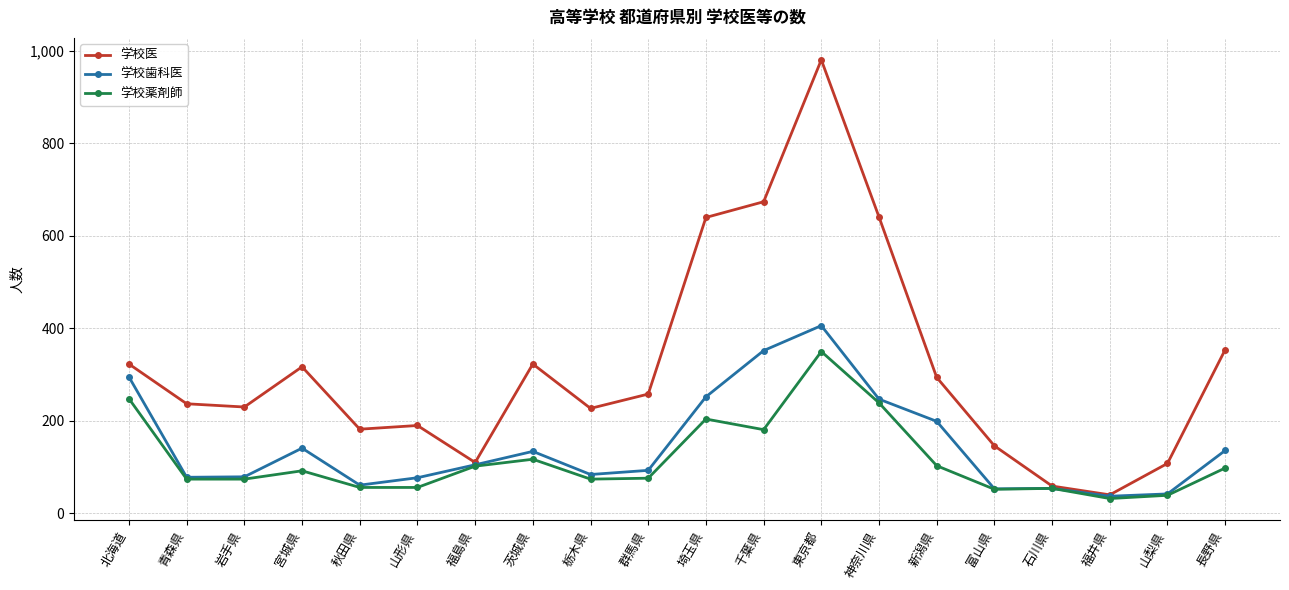

Which series has the widest spread of values?

学校医